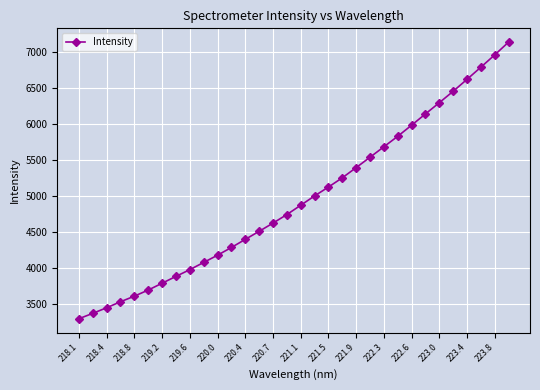

What is the value of the 31st point from the left?

6953.0